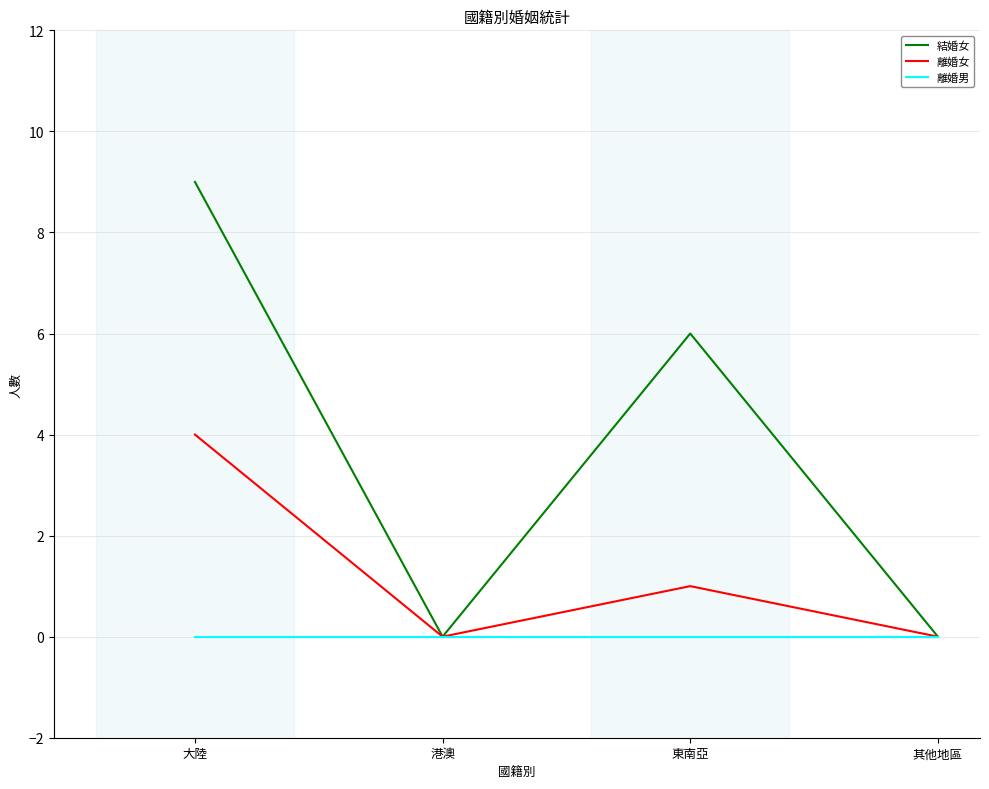

The value of 離婚女 at 其他地區 is 0. True or false?

True